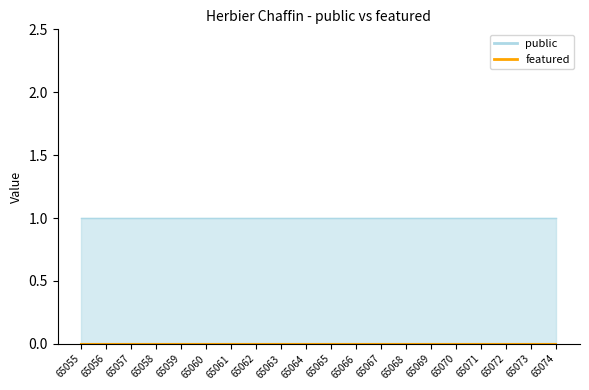

At 65066, list the series in order from largest to smallest.

public, featured